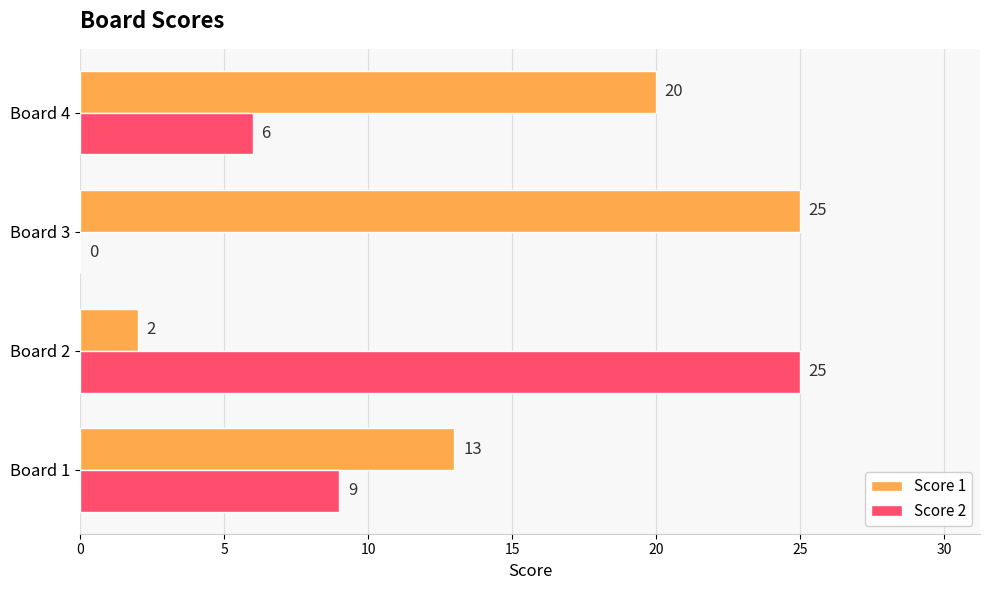

What is the maximum value shown in the chart?

25